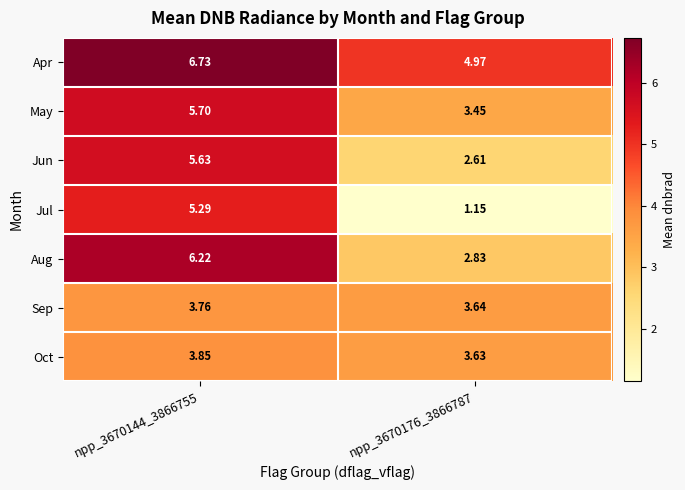

List the series in order of their peak value, lowest first.

Sep, Oct, Jul, Jun, May, Aug, Apr